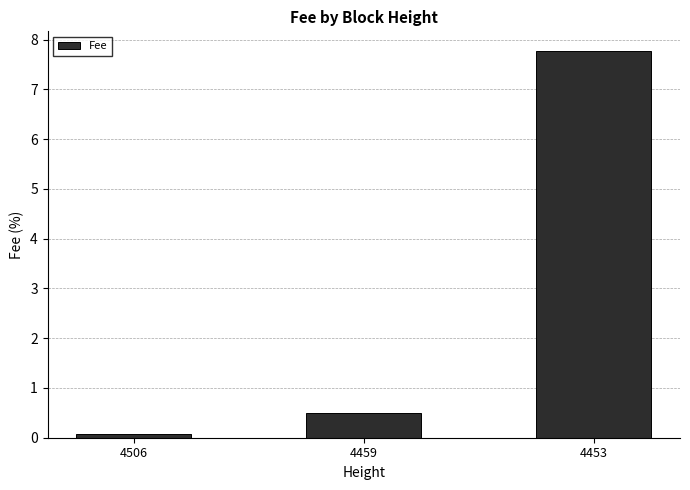

Which label corresponds to the largest value in the chart?

4453